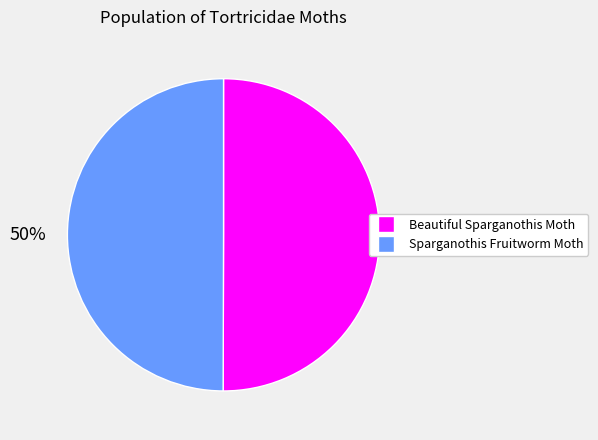

Combined, do Sparganothis Fruitworm Moth and Beautiful Sparganothis Moth account for over 50%?

Yes